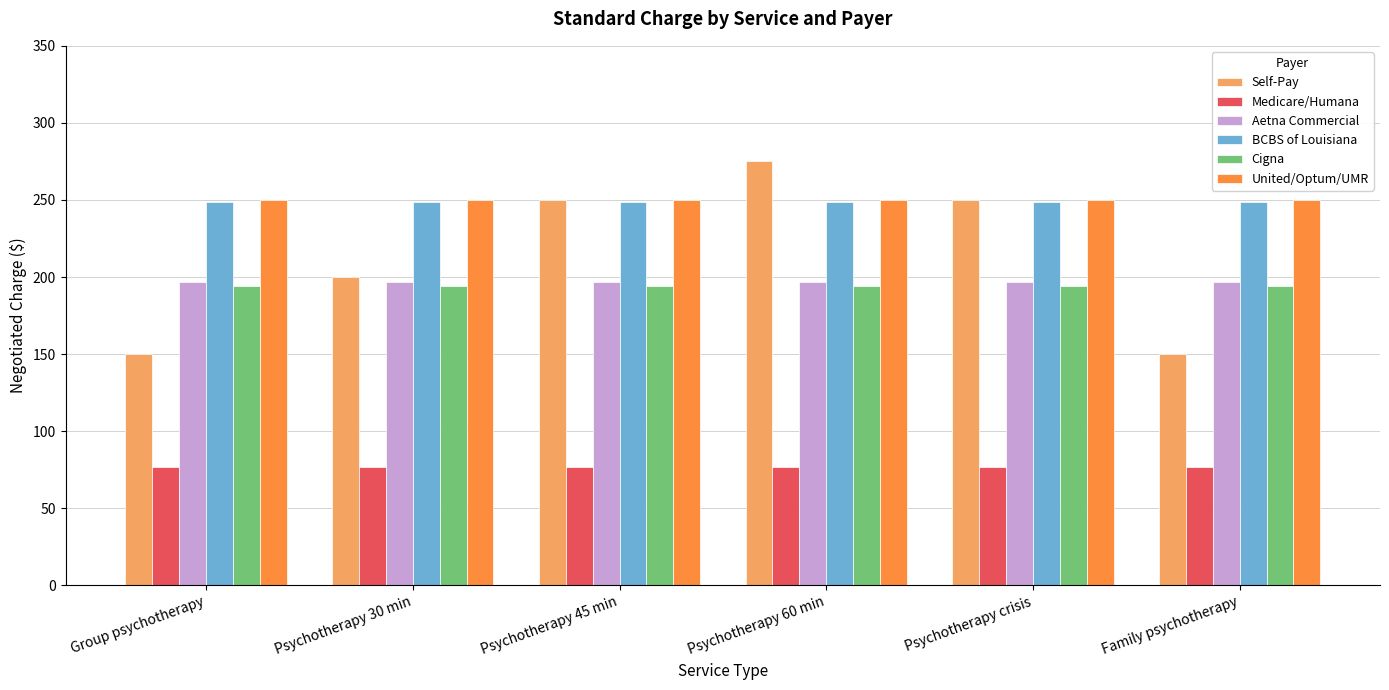

What is the total value across all series at Psychotherapy 30 min?

1166.8